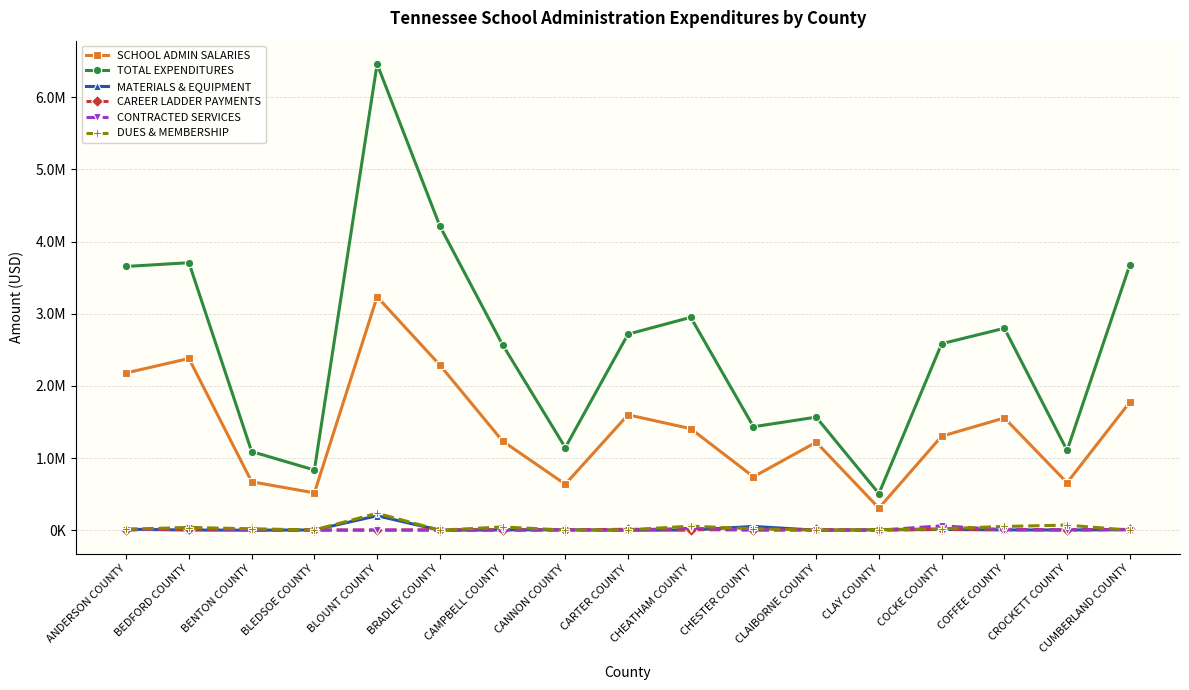

Where is the first local maximum for CONTRACTED SERVICES?

BEDFORD COUNTY